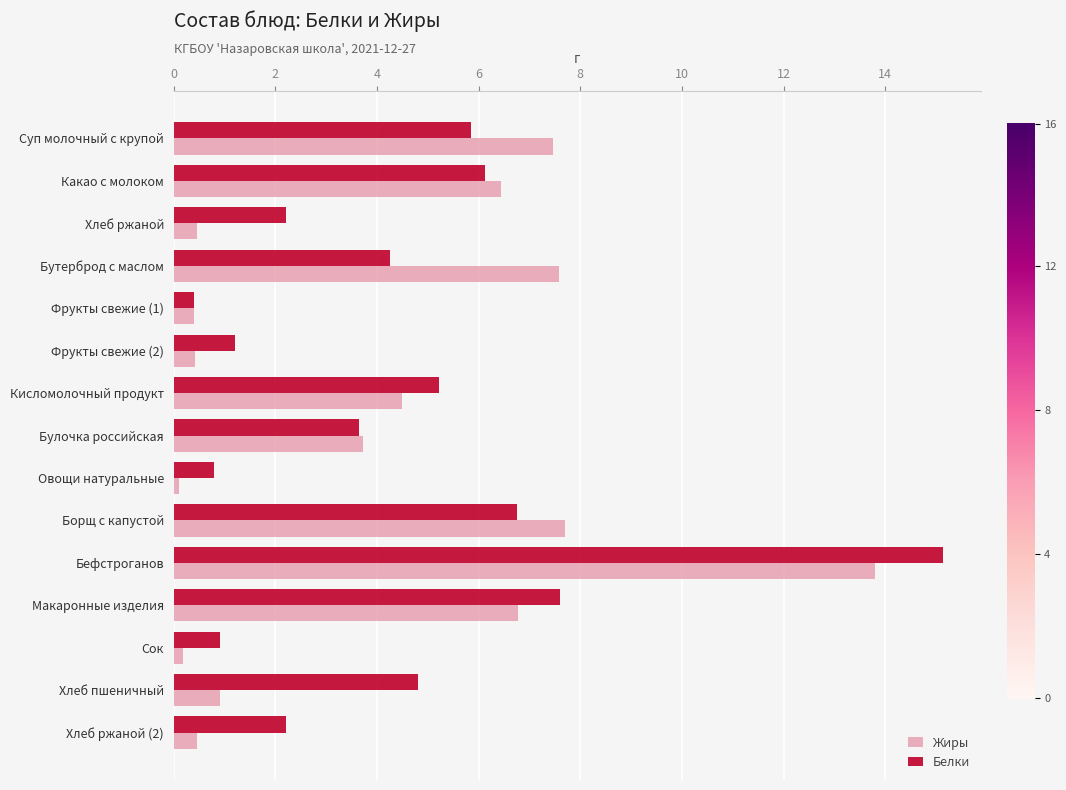

Is the value of Жиры at Борщ с капустой greater than the value of Белки at Борщ с капустой?

Yes